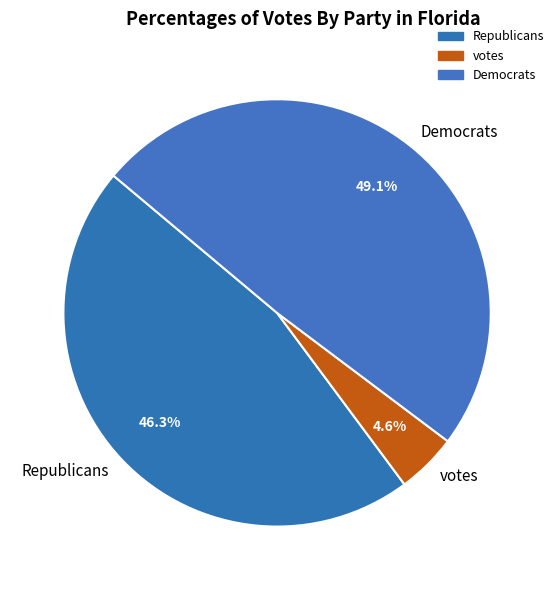

Which category has the smallest portion of the pie?

votes